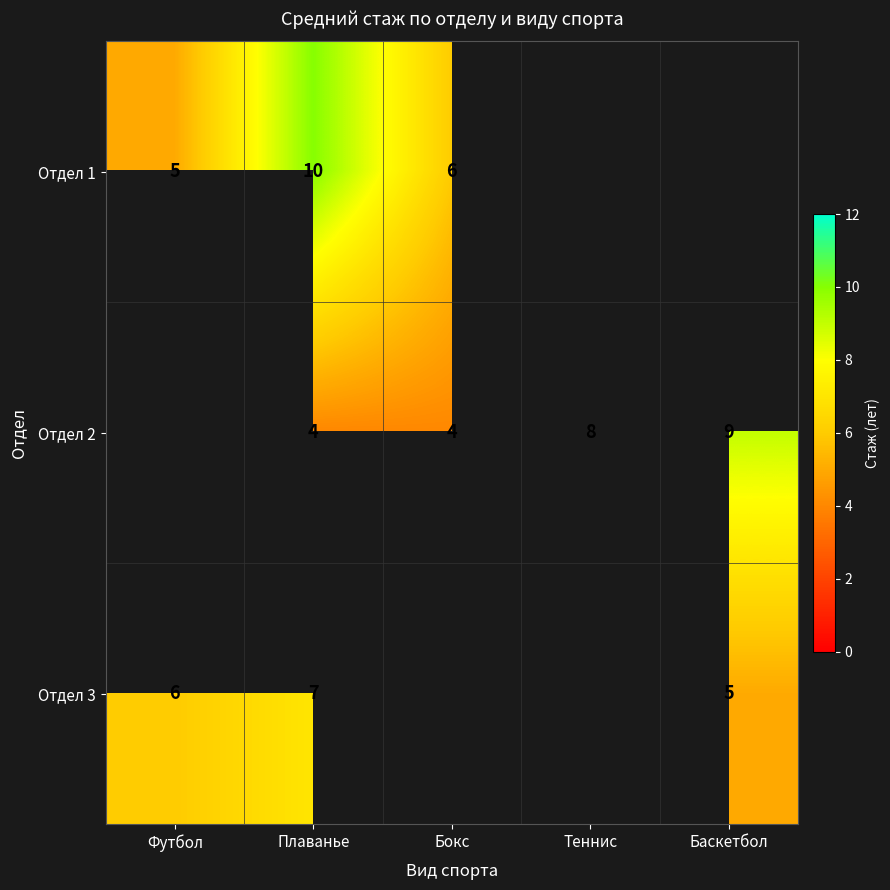

What is the spread (max minus min) of values at Плаванье?

6